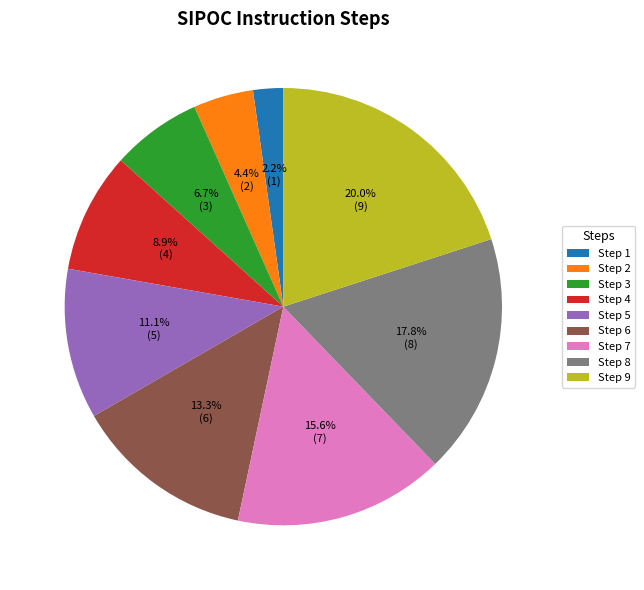

What is the ratio of the value at Step 4 to the value at Step 2?

2.0